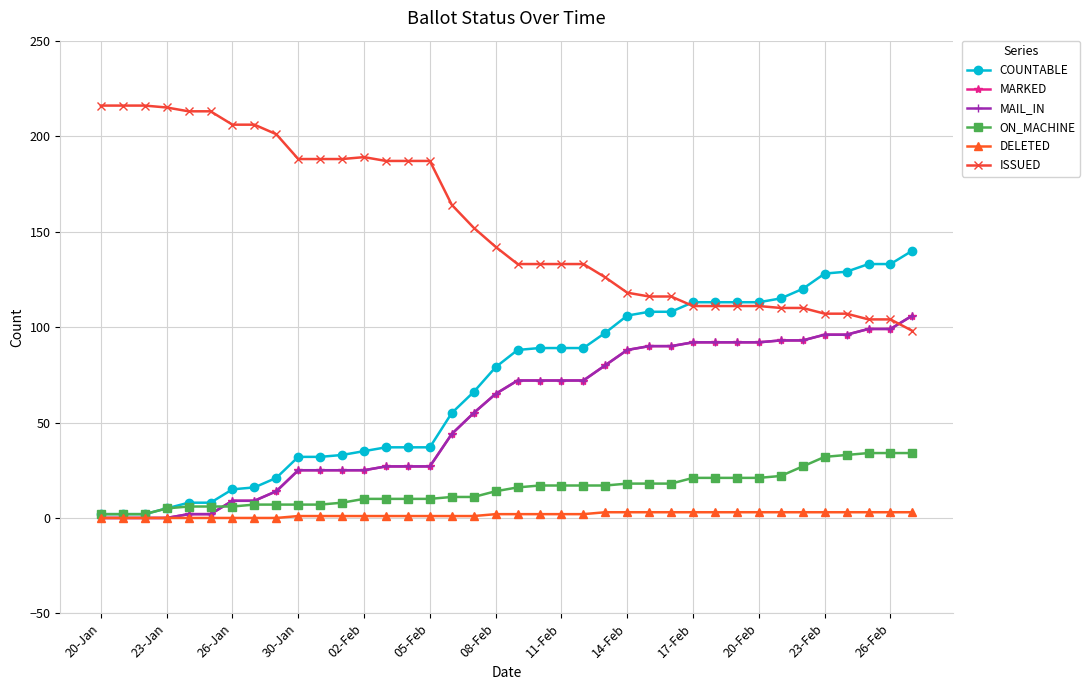

Does the chart have visible grid lines?

Yes